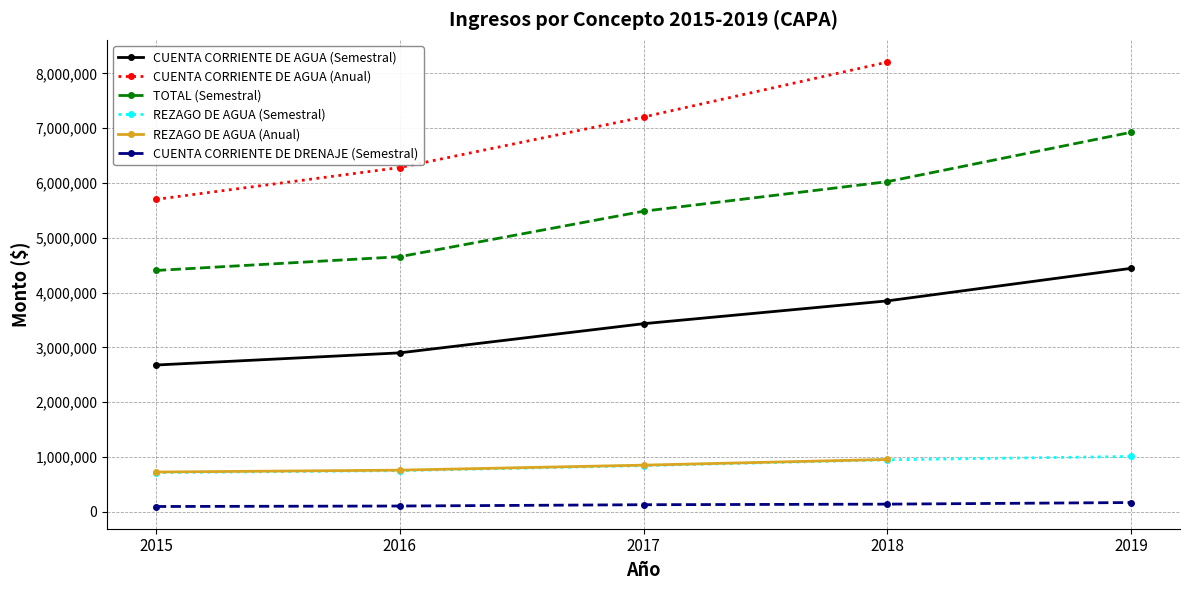

How many data points in CUENTA CORRIENTE DE AGUA (Semestral) are less than 3431451?

2